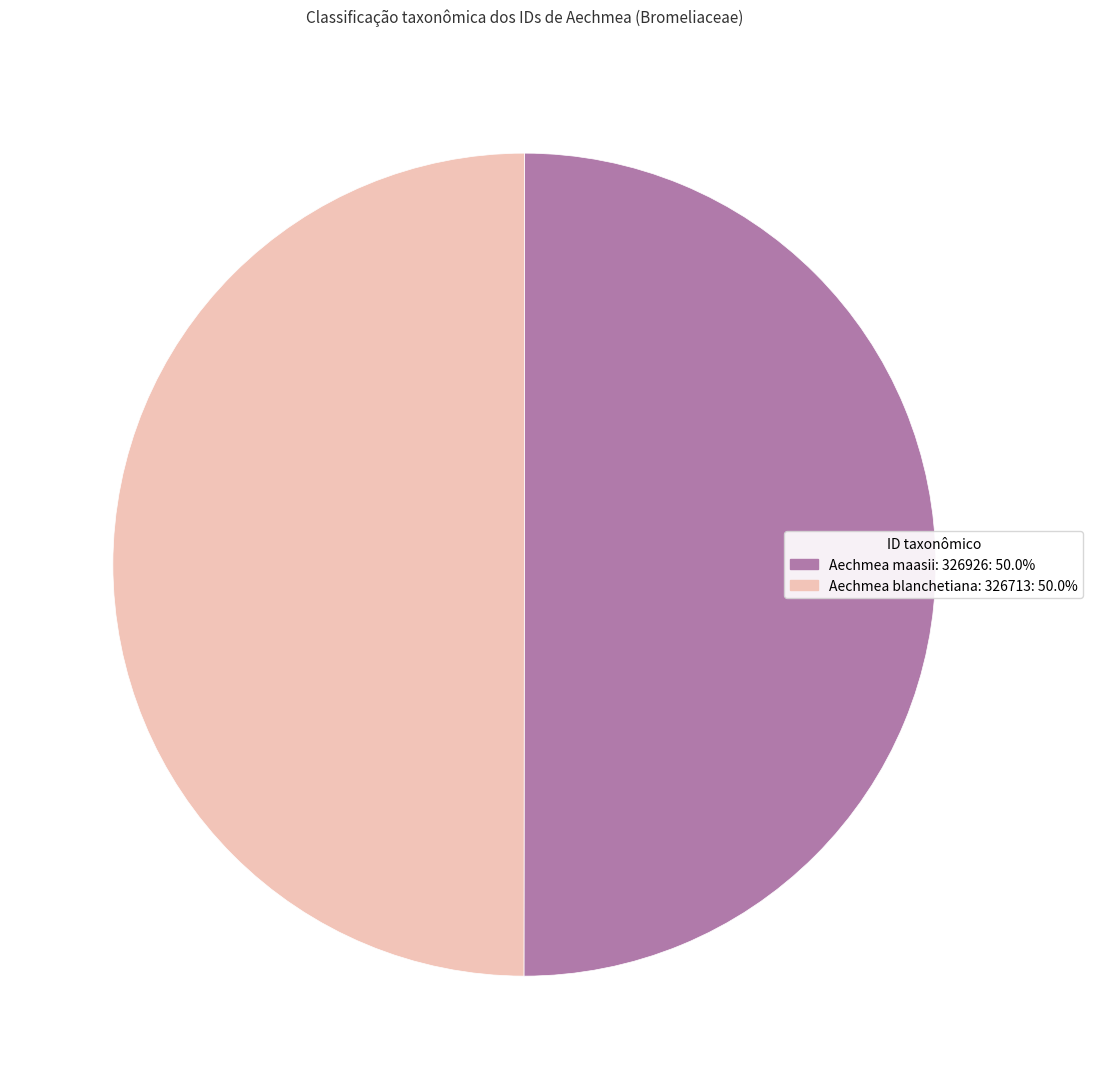

What is the largest slice in the pie chart?

326926